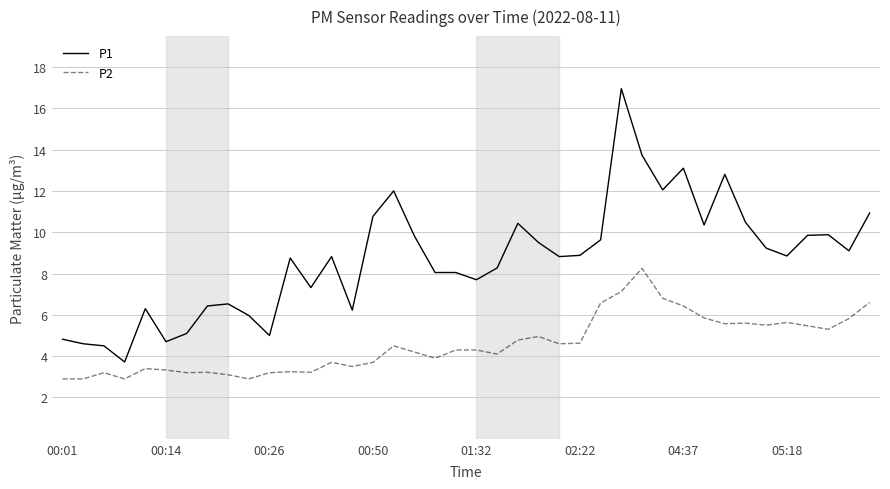

List the series in order of their peak value, highest first.

P1, P2